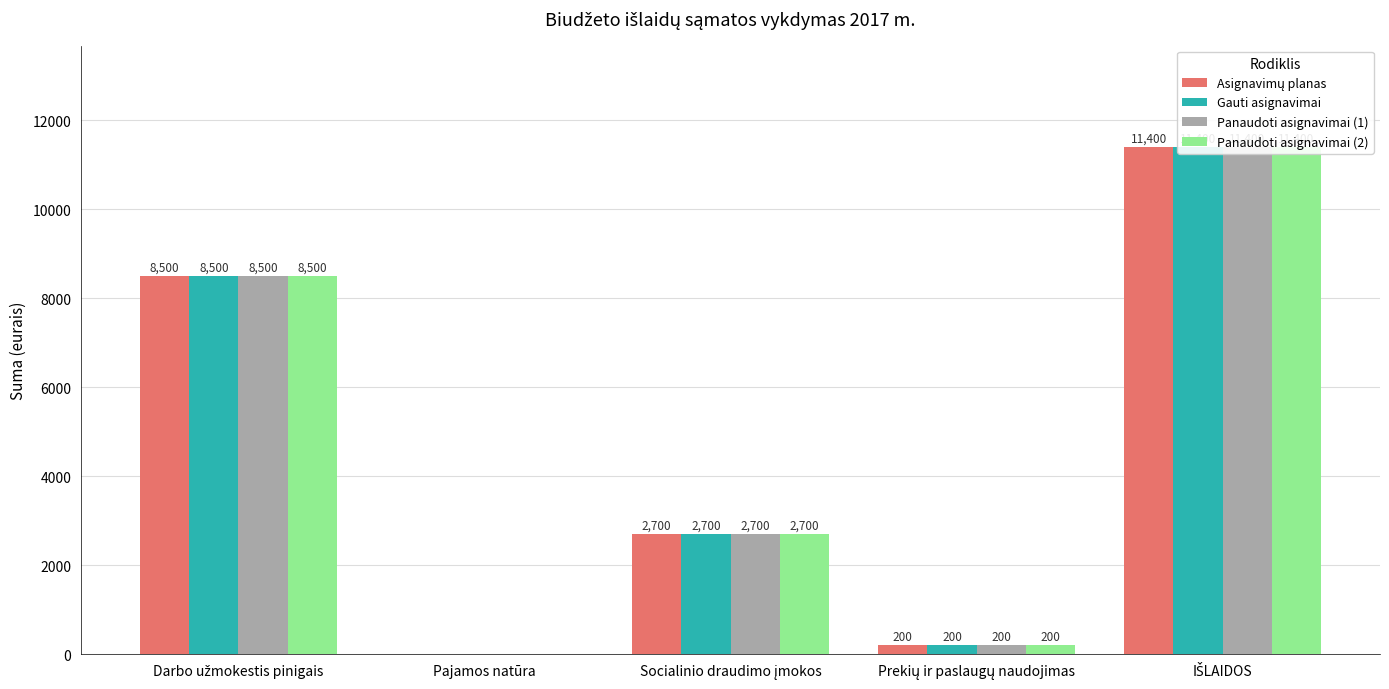

How many bars are there in total?

20